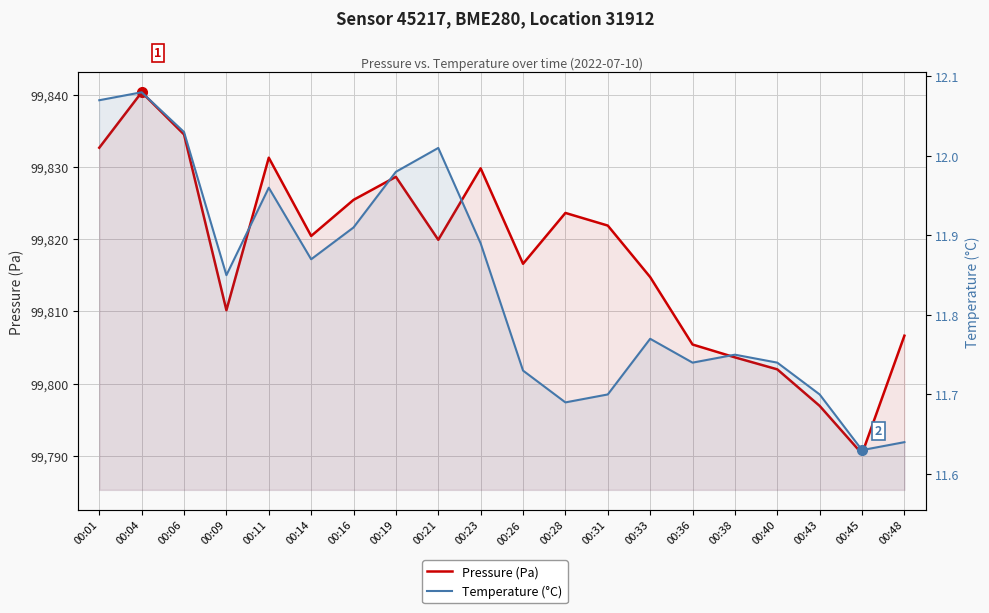

The value of Temperature (°C) at 00:01 is 12.1. True or false?

True